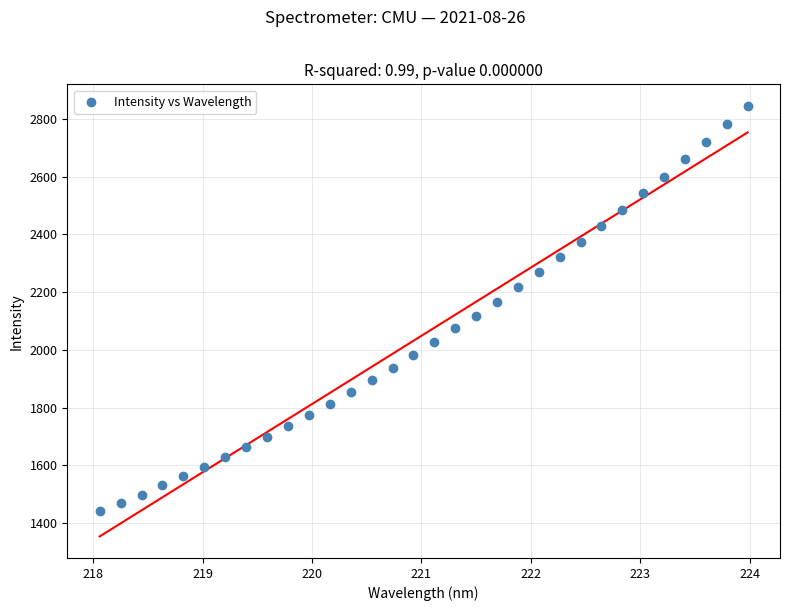

What is the range of X values (max minus min)?

5.9